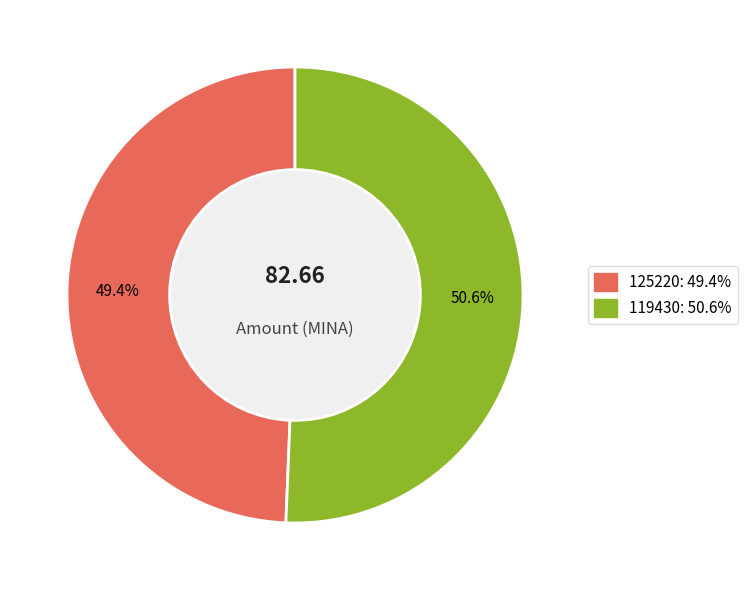

Combined, do 119430 and 125220 account for over 50%?

Yes